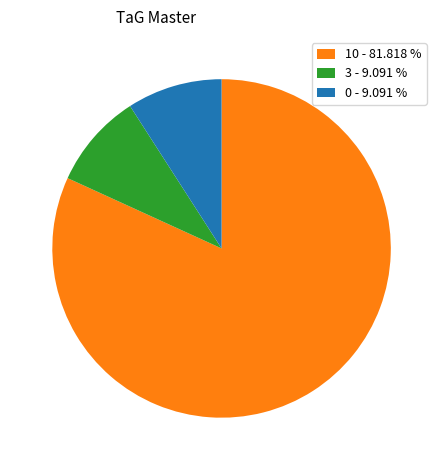

Count the number of slices in the pie.

3